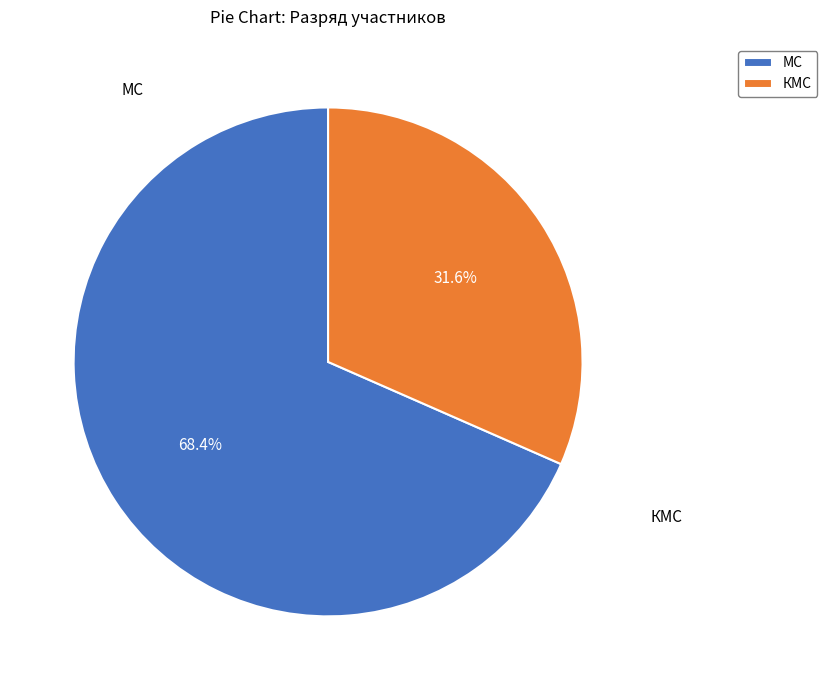

Which has a higher value, МС or КМС?

МС